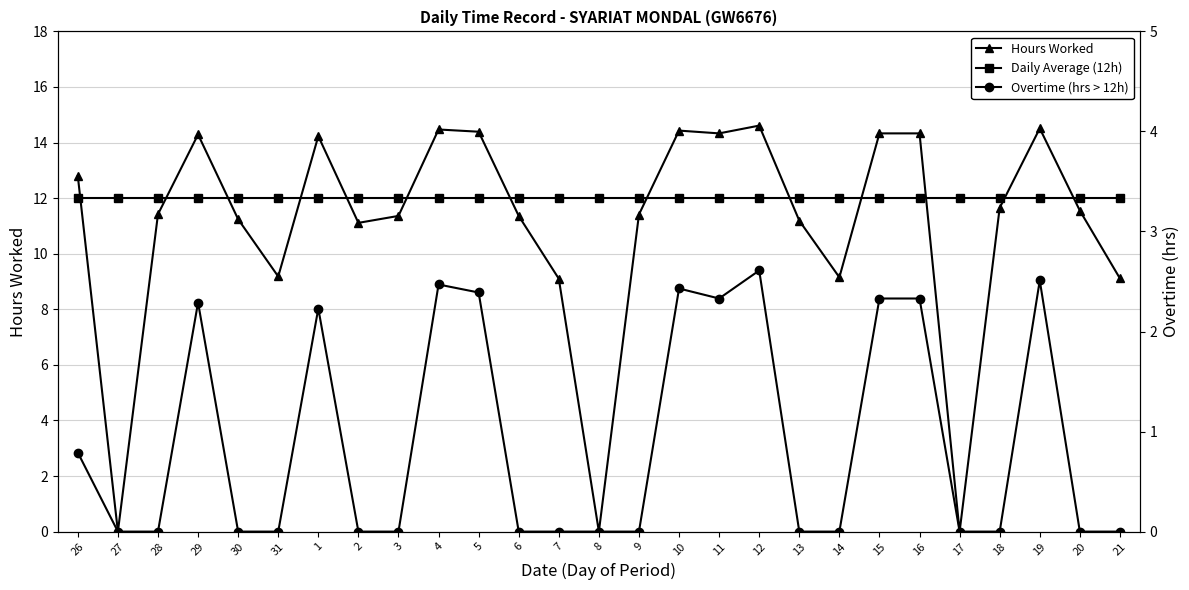

True or false: Daily Average (12h) and Hours Worked intersect in this chart.

True